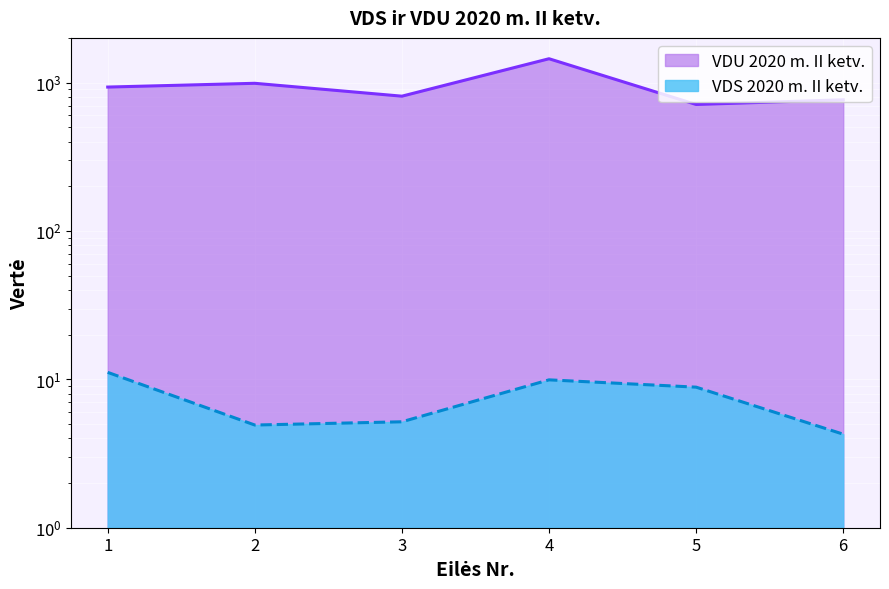

The value of VDU 2020 m. II ketv. at 6 is 765.5. True or false?

True